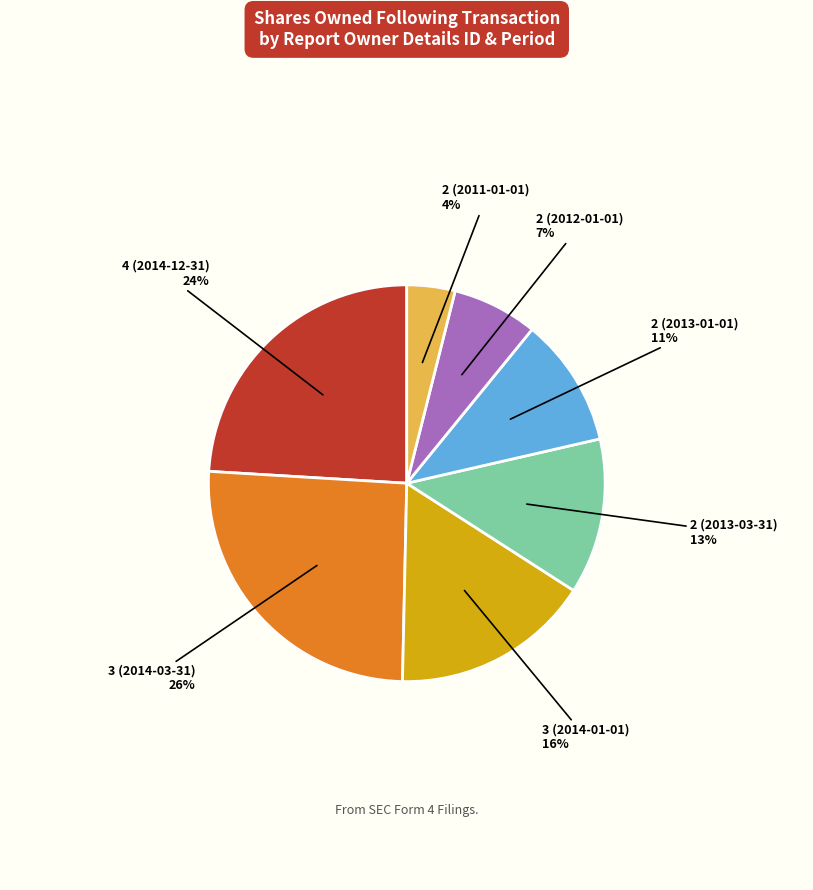

To the nearest percent, what portion does 4 (2014-12-31) represent?

24%